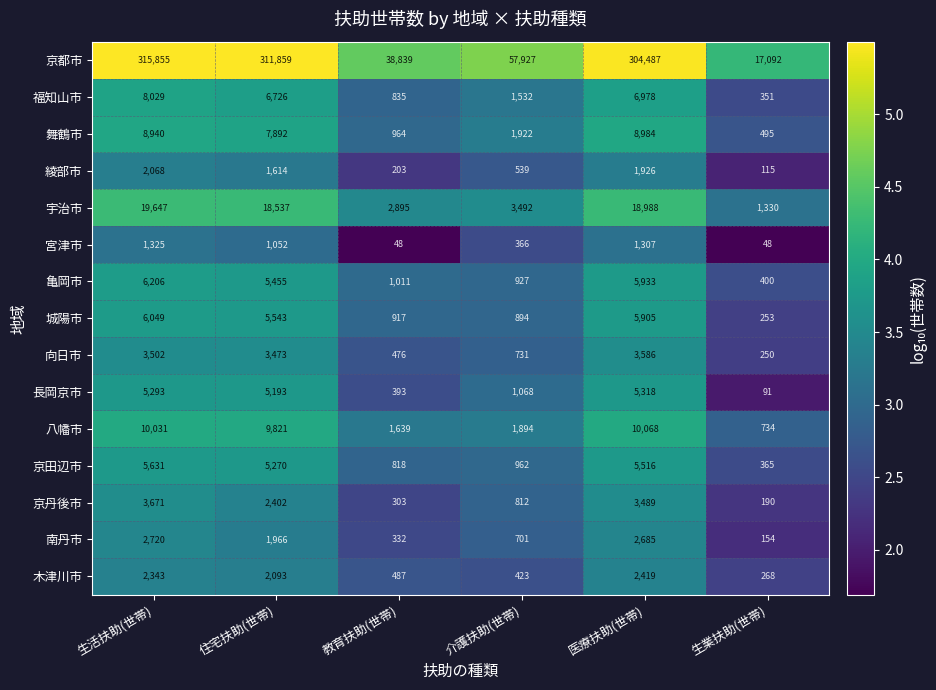

What is the difference between the second highest and second lowest values in the 宇治市 series?

16093